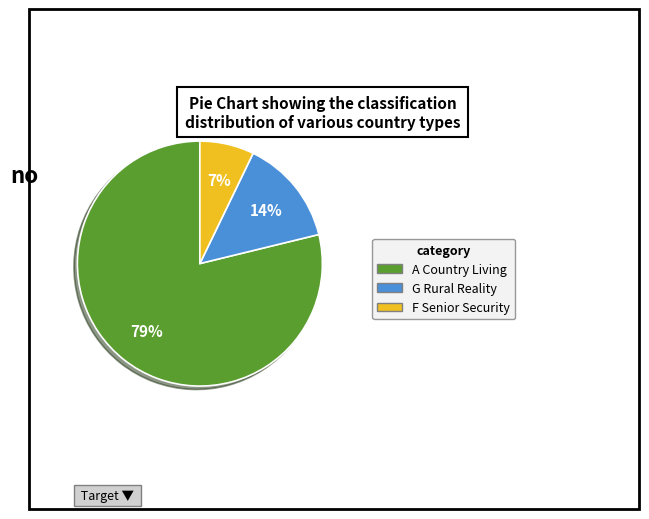

To the nearest percent, what is the difference between the A Country Living and G Rural Reality slice percentages?

65%